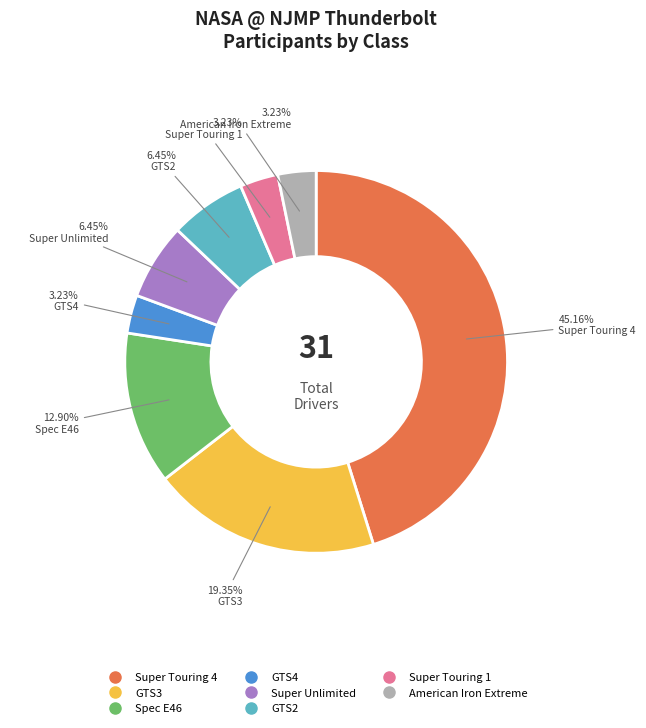

To the nearest percent, what is the average slice percentage?

12%